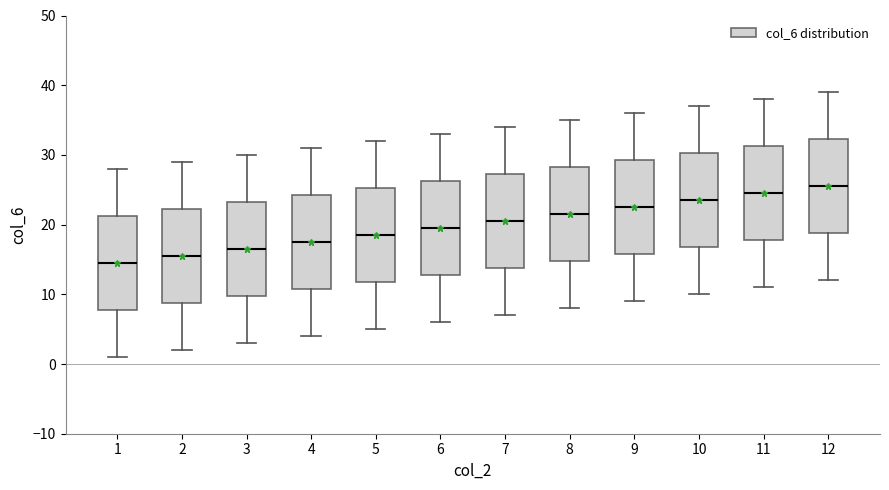

Reading left to right, transcribe this box plot: for each box, give where its median line is, the range the box spans, and where its two whiskers end, as read against the y-axis. The values are not printed on the chart, so give them approximately, as read against the axis.

1: median 15, box 8 to 21, whiskers 1 to 28
2: median 16, box 9 to 22, whiskers 2 to 29
3: median 17, box 10 to 23, whiskers 3 to 30
4: median 18, box 11 to 24, whiskers 4 to 31
5: median 19, box 12 to 25, whiskers 5 to 32
6: median 20, box 13 to 26, whiskers 6 to 33
7: median 21, box 14 to 27, whiskers 7 to 34
8: median 22, box 15 to 28, whiskers 8 to 35
9: median 23, box 16 to 29, whiskers 9 to 36
10: median 24, box 17 to 30, whiskers 10 to 37
11: median 25, box 18 to 31, whiskers 11 to 38
12: median 26, box 19 to 32, whiskers 12 to 39